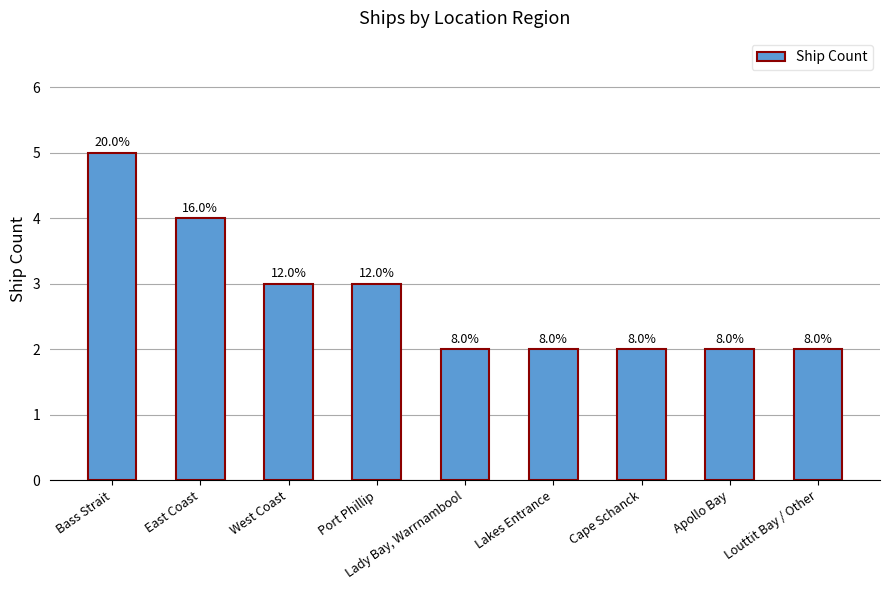

Rank the categories by value from highest to lowest.

Bass Strait, East Coast, West Coast, Port Phillip, Lady Bay, Warrnambool, Lakes Entrance, Cape Schanck, Apollo Bay, Louttit Bay / Other